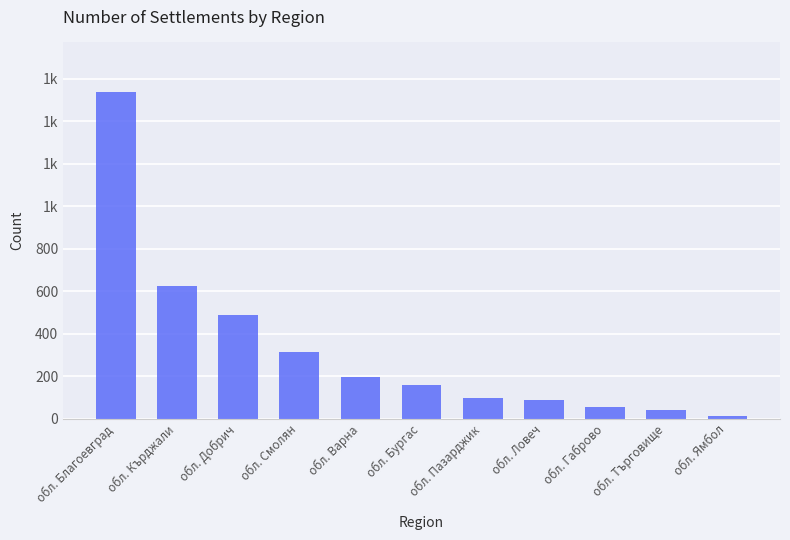

Does the chart contain any negative values?

No